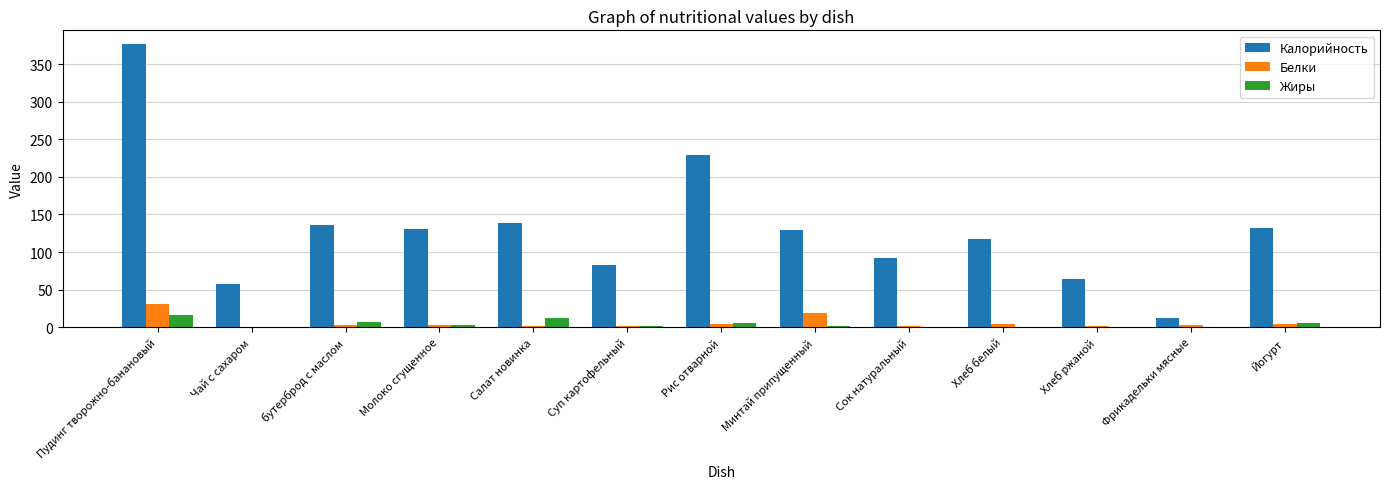

What is the highest value of the Белки series?

31.0